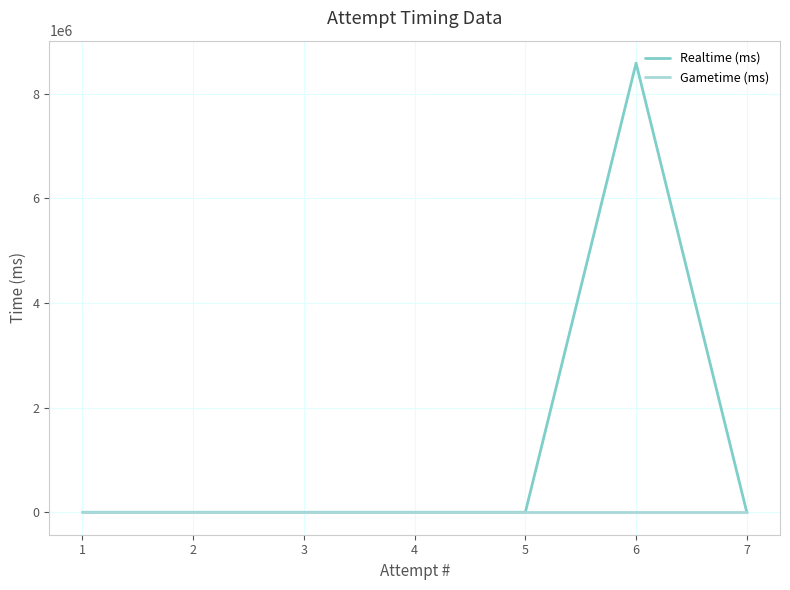

Rank the series by their maximum value, from highest to lowest.

Realtime (ms), Gametime (ms)